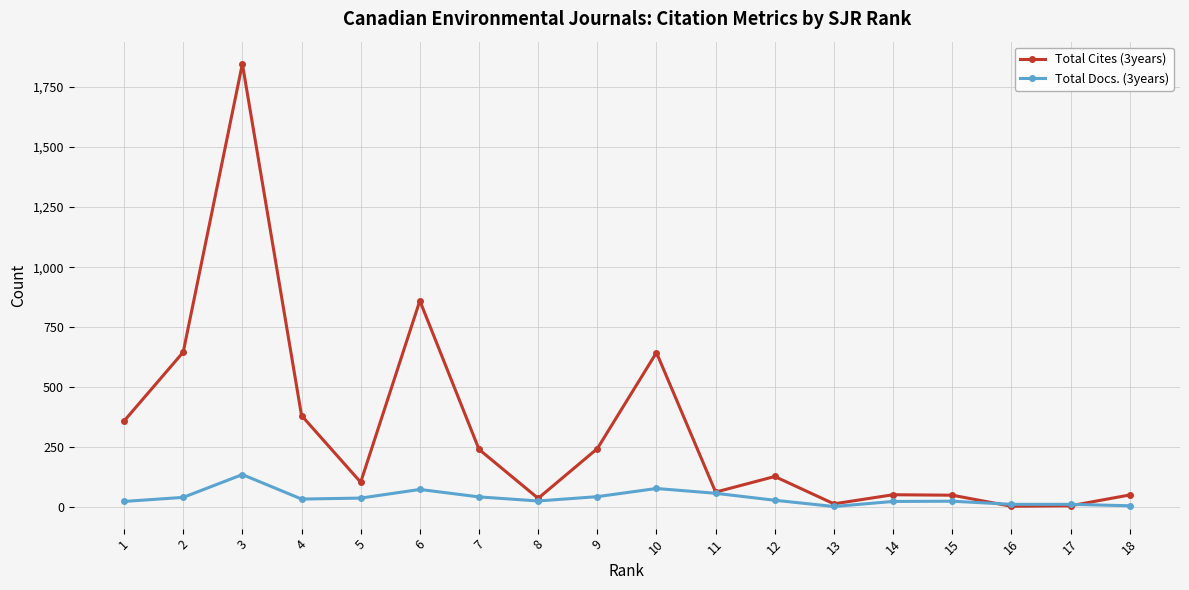

Which series has the largest total across all categories?

Total Cites (3years)